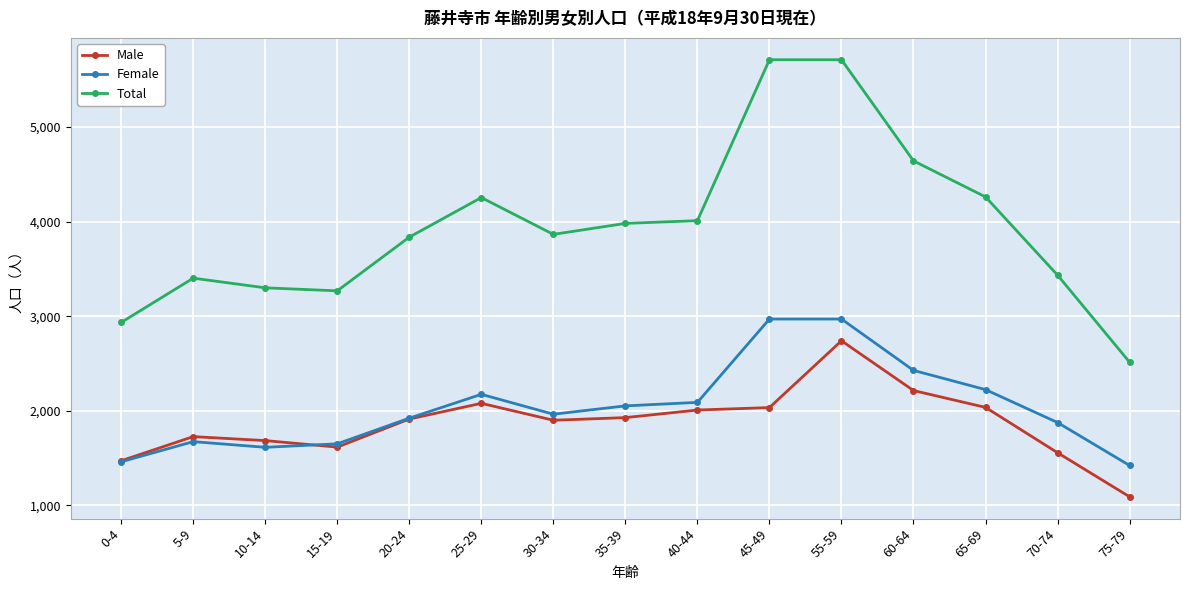

What is the maximum value shown in the chart?

5712